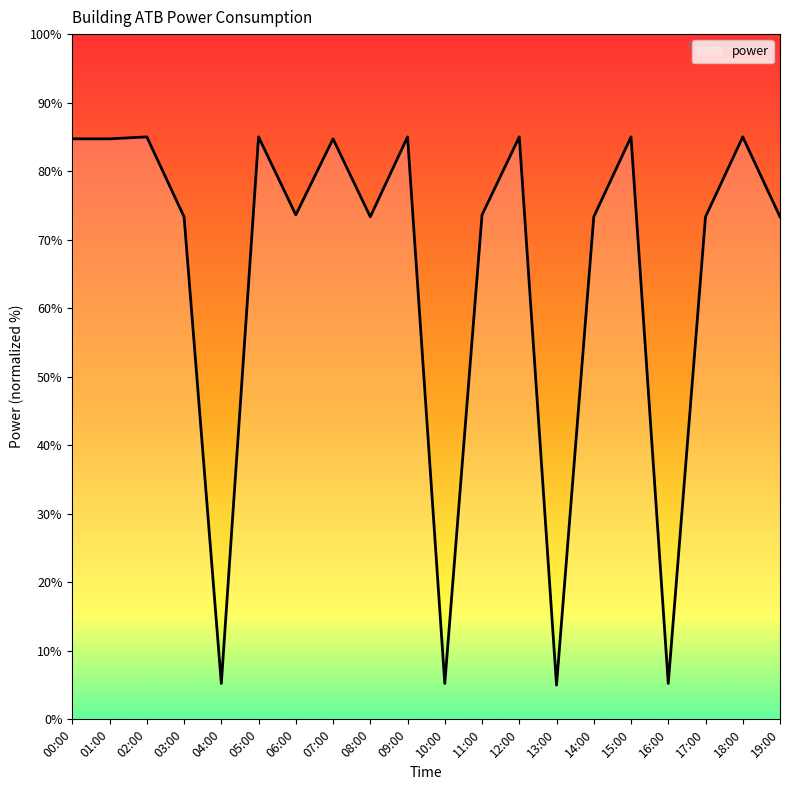

What is the difference between the second highest and second lowest values?

79.8